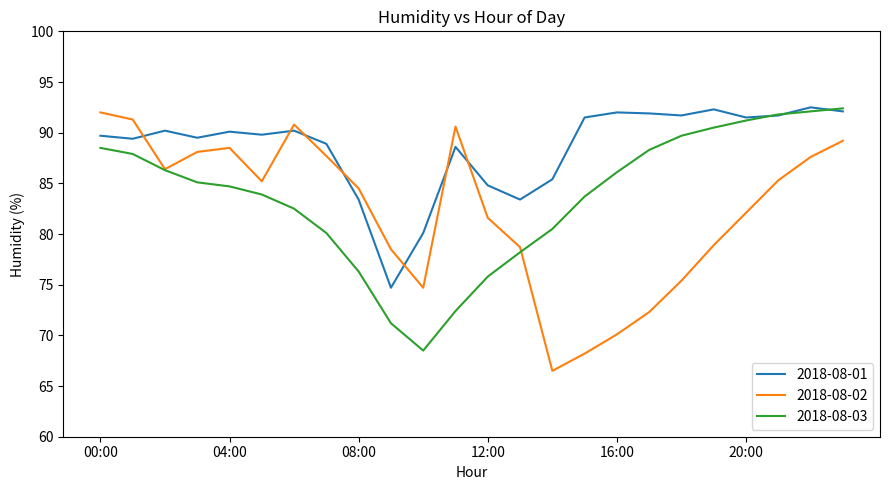

What is the maximum value for 2018-08-03?

92.4